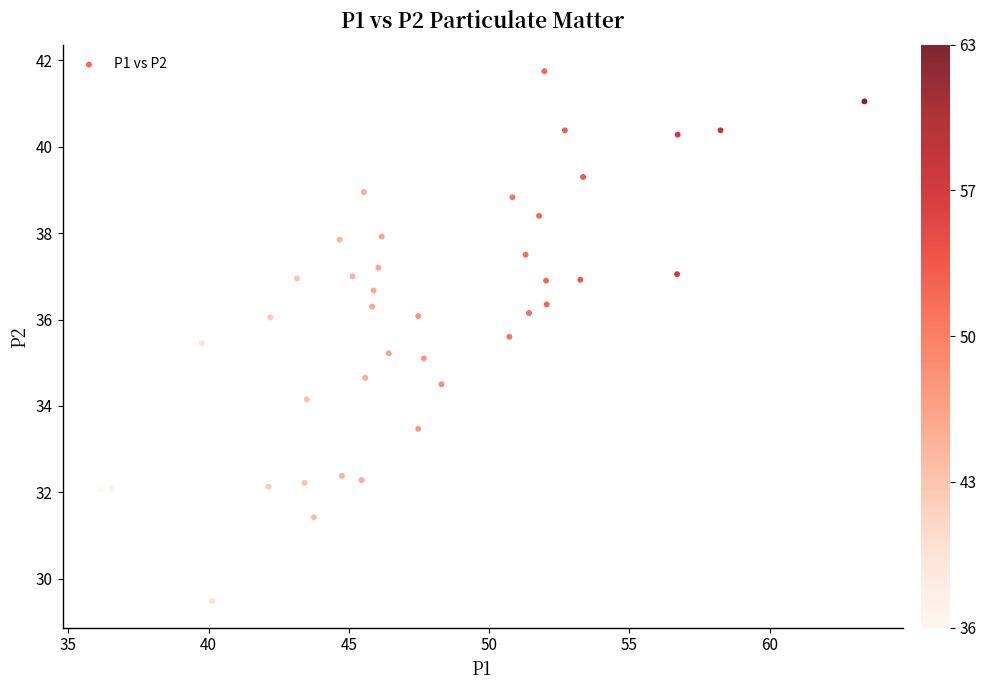

What is the range of Y values (max minus min)?

12.3